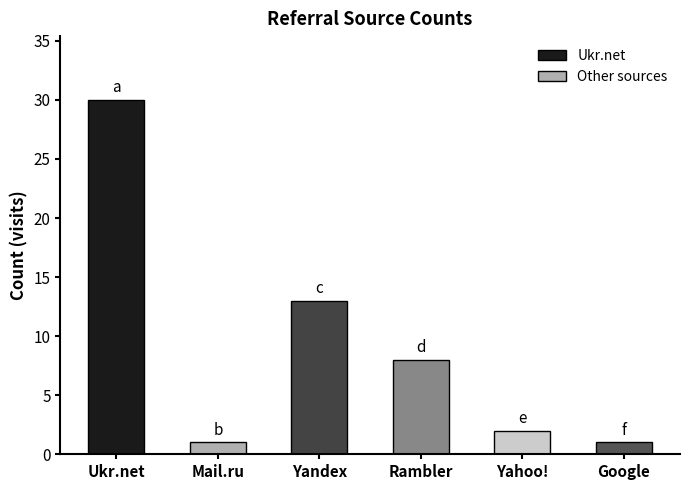

The chart shows a value of 13 at Yandex. True or false?

True